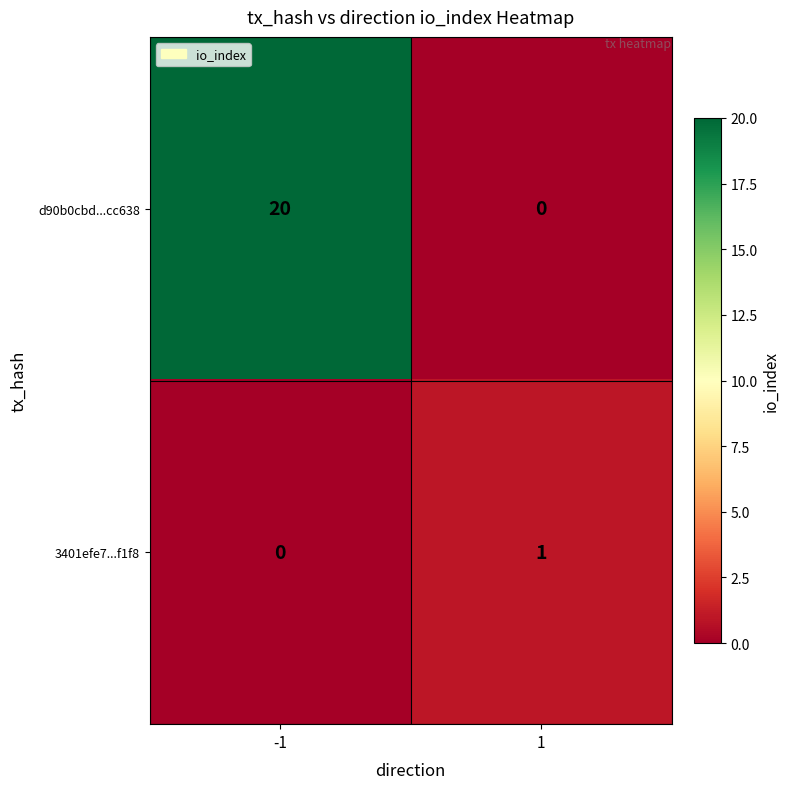

Reading left to right, what are all the values shown in this chart?

d90b0cbd...cc638: 20	0
3401efe7...f1f8: 0	1